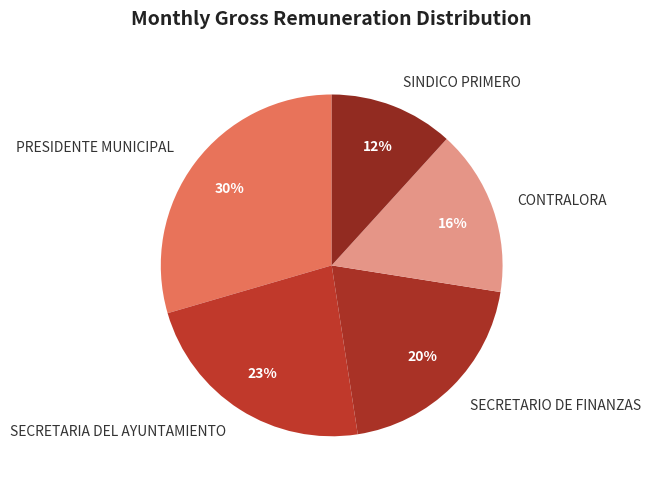

Count the number of slices in the pie.

5